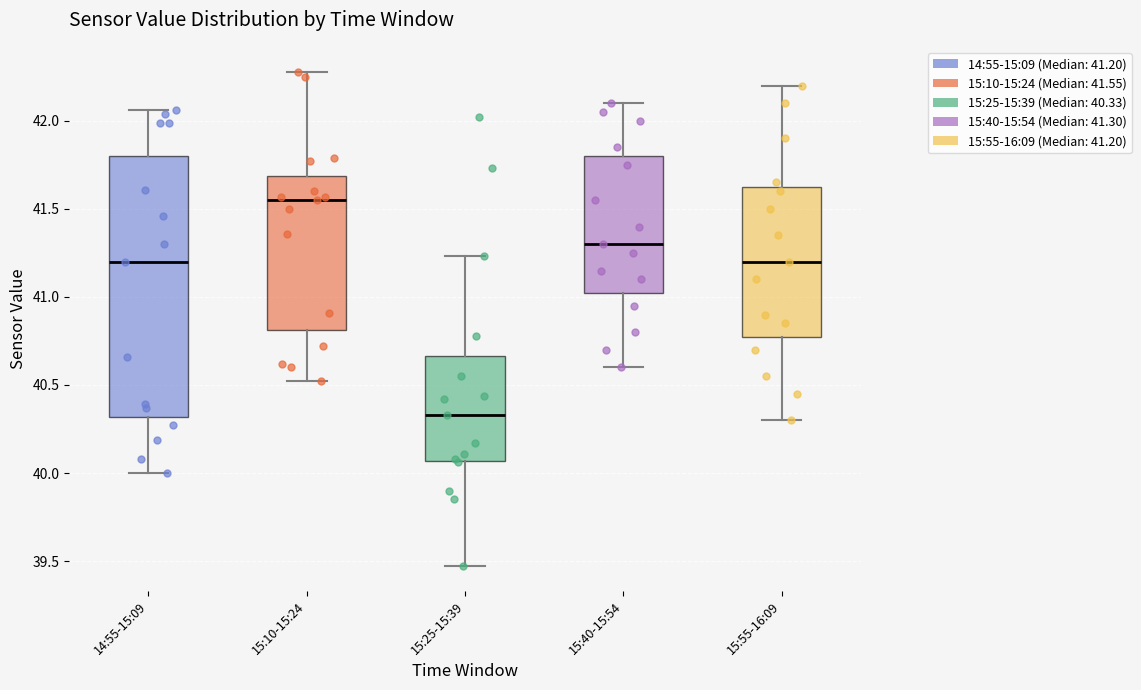

Which box is the tallest, from its lower edge to its upper edge?

14:55-15:09